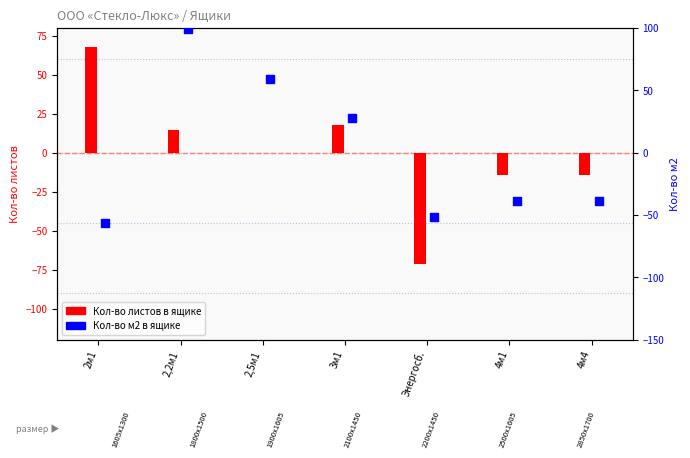

Is the value of Кол-во м2 в ящике at Энергосб. greater than the value of Кол-во листов в ящике at 4м1?

No